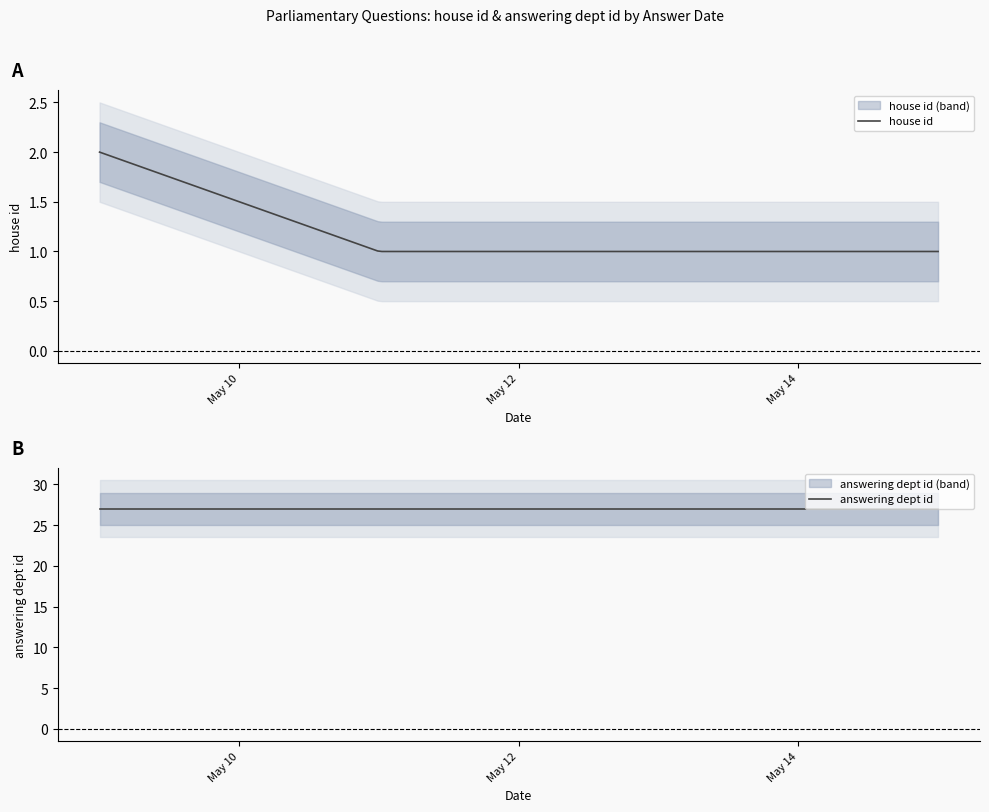

The answering dept id series shows 41 at 2018-05-08. True or false?

False